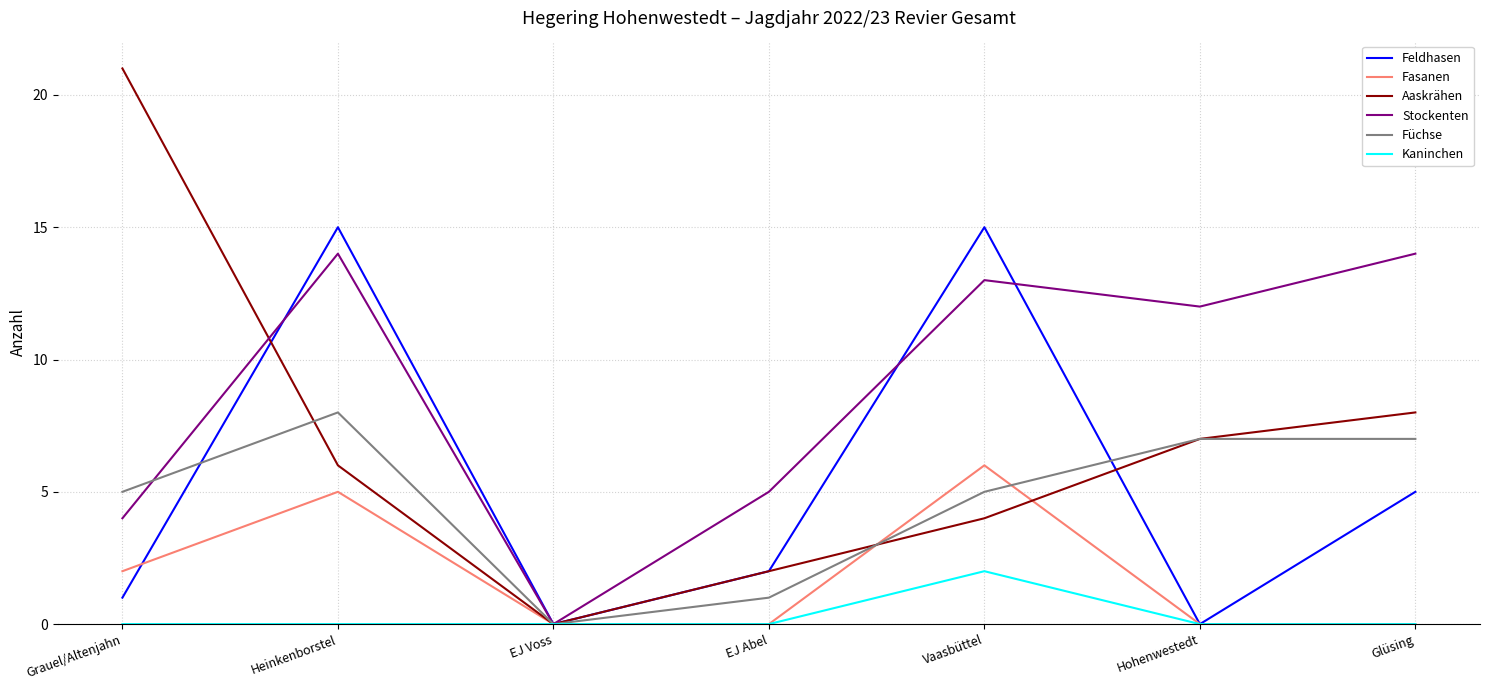

The value of Füchse at Vaasbüttel is 3. True or false?

False